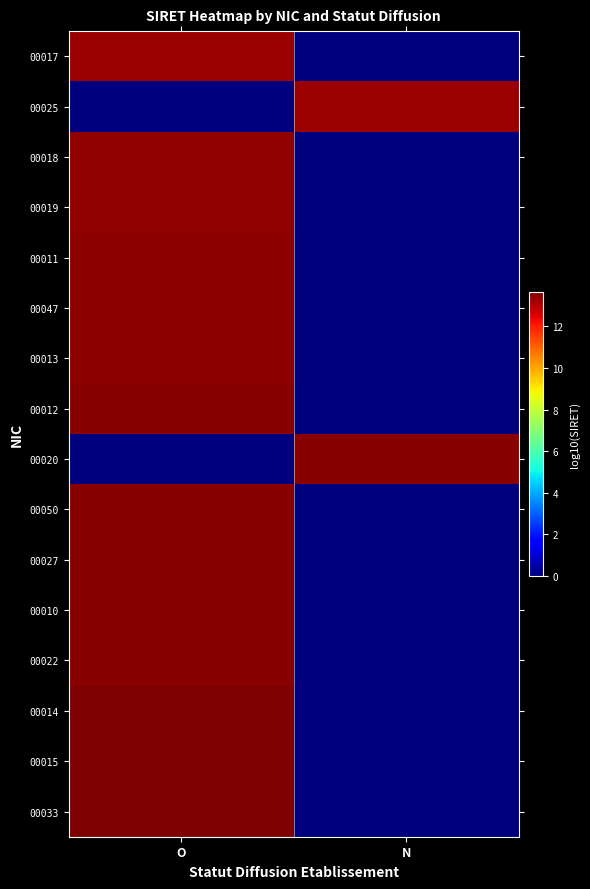

How many categories are shown in the chart?

2